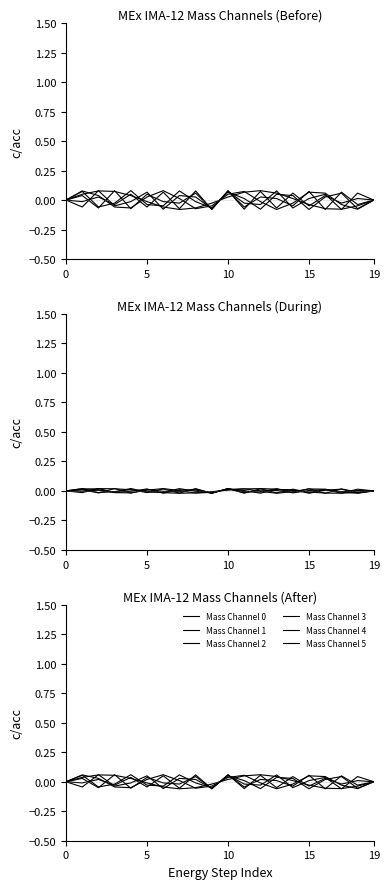

True or false: Mass Channel 3 has more than 0 interior local peaks.

True